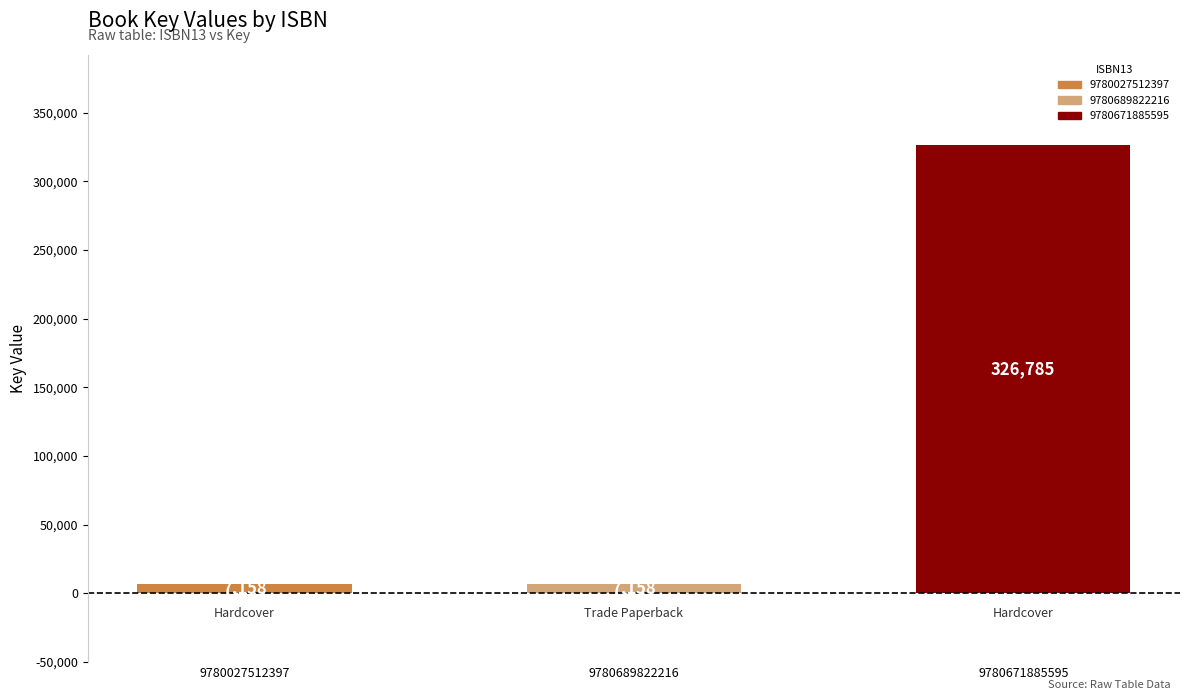

What is the ratio of the value at 9780689822216 to the value at 9780027512397?

1.0